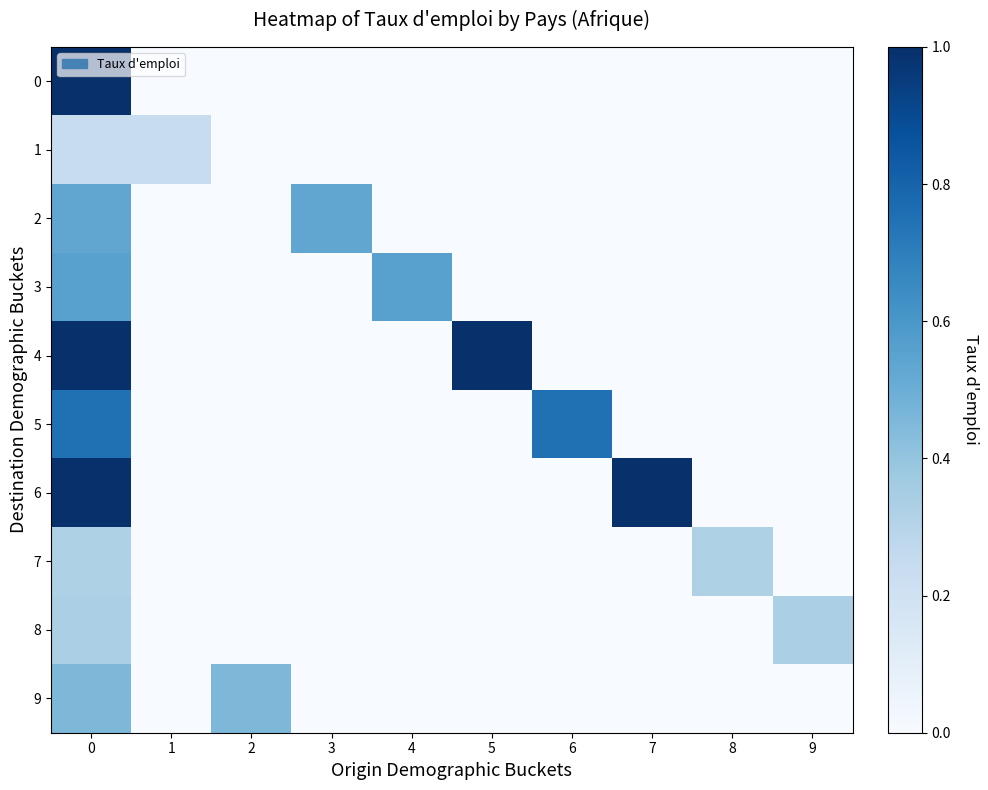

What is the spread (max minus min) of values at 8?

0.3